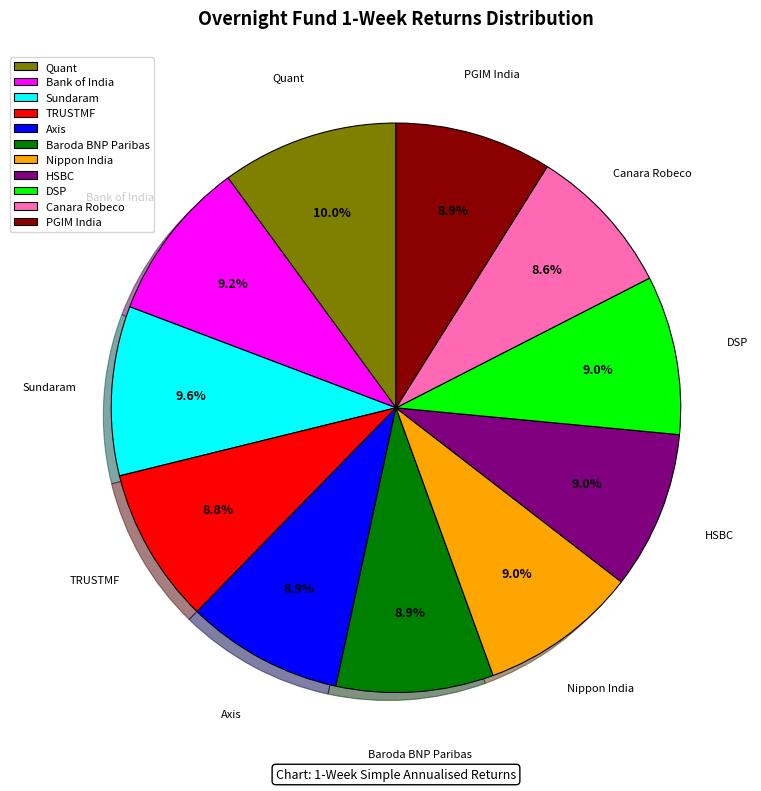

True or false: Canara Robeco accounts for 9% of the total.

True